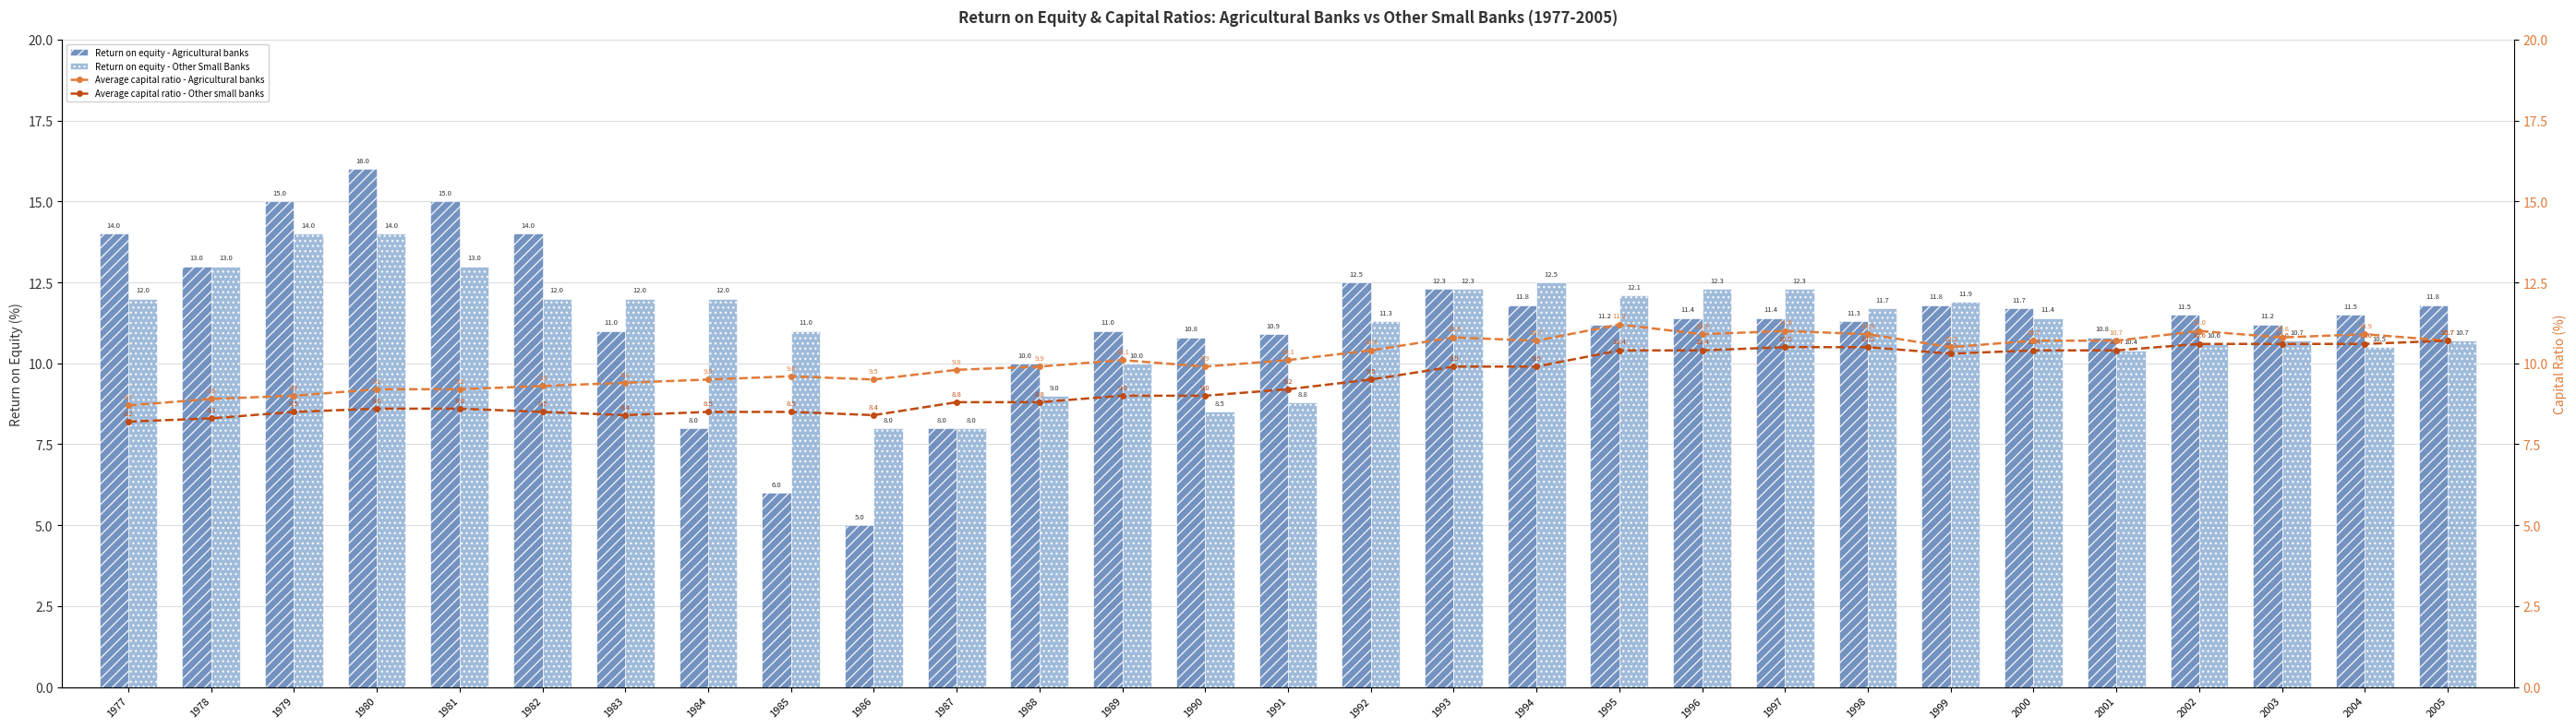

Which has a higher value, 1997 or 1995?

1997